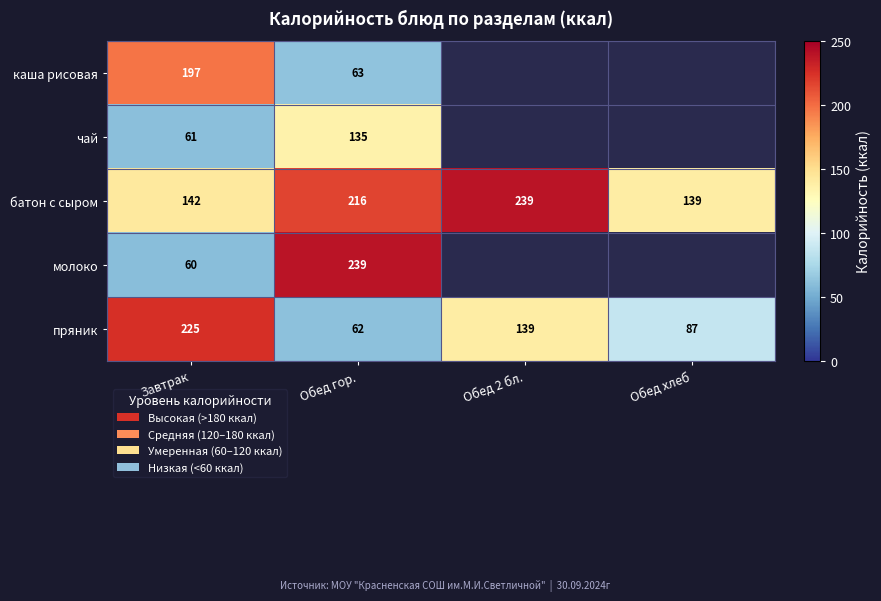

The батон с сыром series shows 310 at Обед гор.. True or false?

False